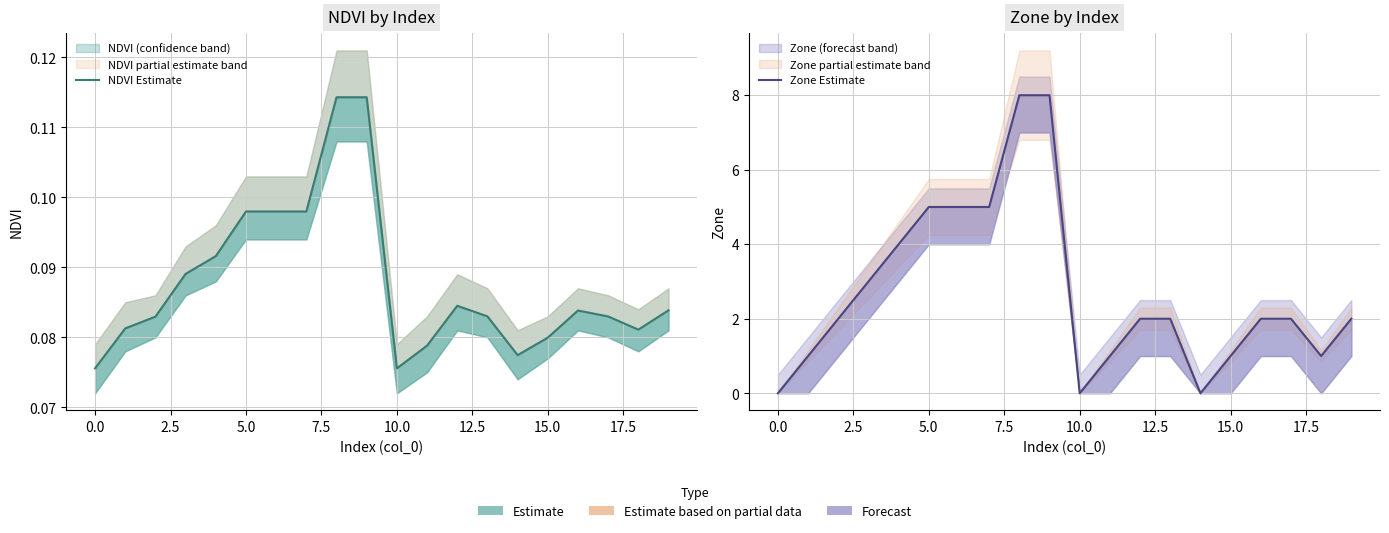

What is the label of the 5th point from the right?

15